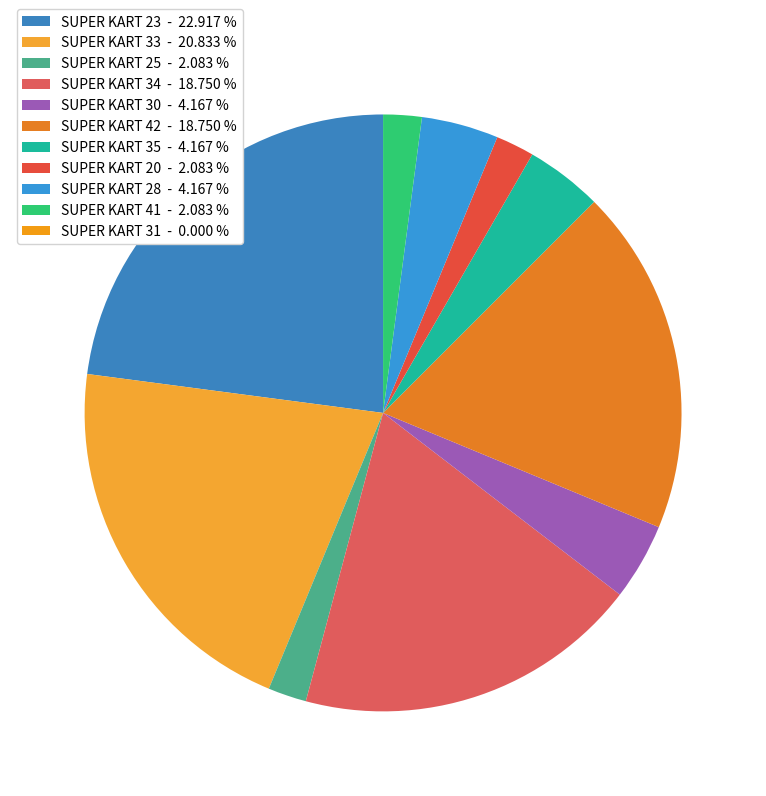

To the nearest percent, what is the average slice percentage?

9%